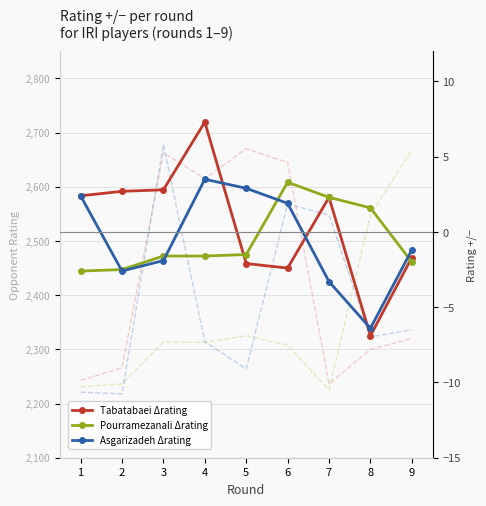

Reading right to left, transcribe all the data shown in this chart.

Tabatabaei Rating (opp. rating): 2320.0	2300.0	2236.0	2645.0	2670.0	2615.0	2663.0	2266.0	2243.0
Pourramezanali Rating (opp. rating): 2668.0	2548.0	2225.0	2308.0	2325.0	2313.0	2314.0	2236.0	2231.0
Asgarizadeh Rating (opp. rating): 2336.0	2323.0	2548.0	2568.0	2264.0	2314.0	2678.0	2218.0	2221.0
Tabatabaei Δrating: -1.7	-6.9	2.3	-2.4	-2.1	7.3	2.8	2.7	2.4
Pourramezanali Δrating: -2.0	1.6	2.3	3.3	-1.5	-1.6	-1.6	-2.5	-2.6
Asgarizadeh Δrating: -1.2	-6.4	-3.3	1.9	2.9	3.5	-1.9	-2.6	2.4